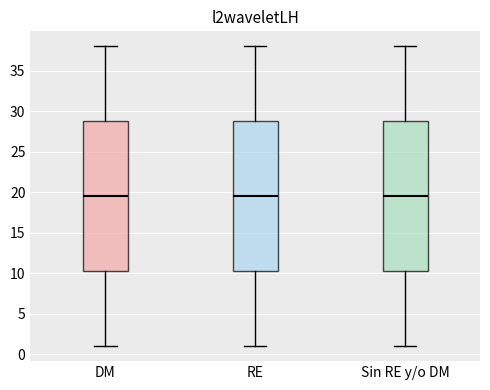

Reading left to right, transcribe this box plot: for each box, give where its median line is, the range the box spans, and where its two whiskers end, as read against the y-axis. The values are not printed on the chart, so give them approximately, as read against the axis.

DM: median 19.5, box 10.5 to 29.0, whiskers 1.0 to 38.0
RE: median 19.5, box 10.5 to 29.0, whiskers 1.0 to 38.0
Sin RE y/o DM: median 19.5, box 10.5 to 29.0, whiskers 1.0 to 38.0